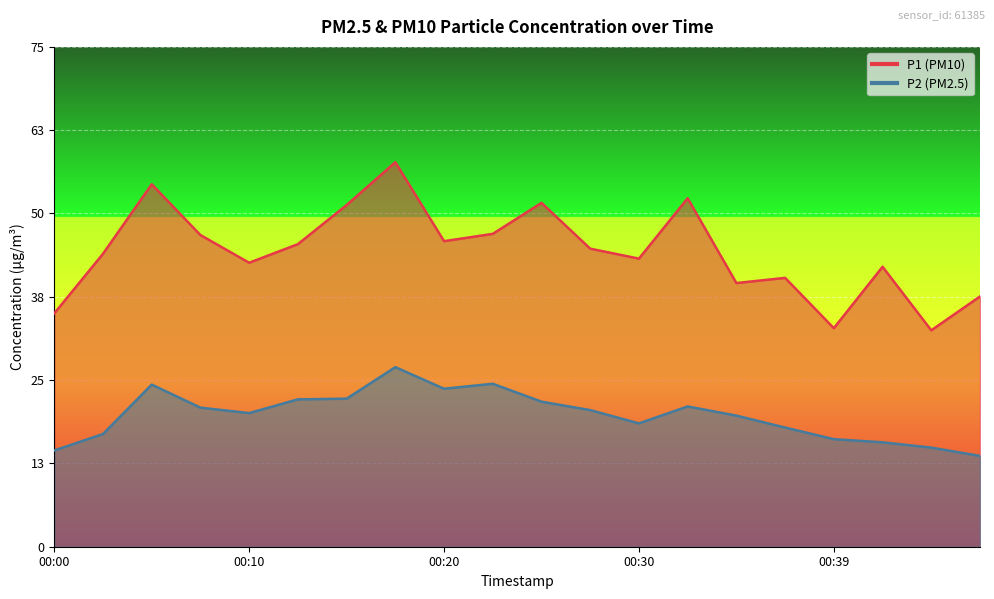

What is the spread (max minus min) of values at 00:22?

22.6